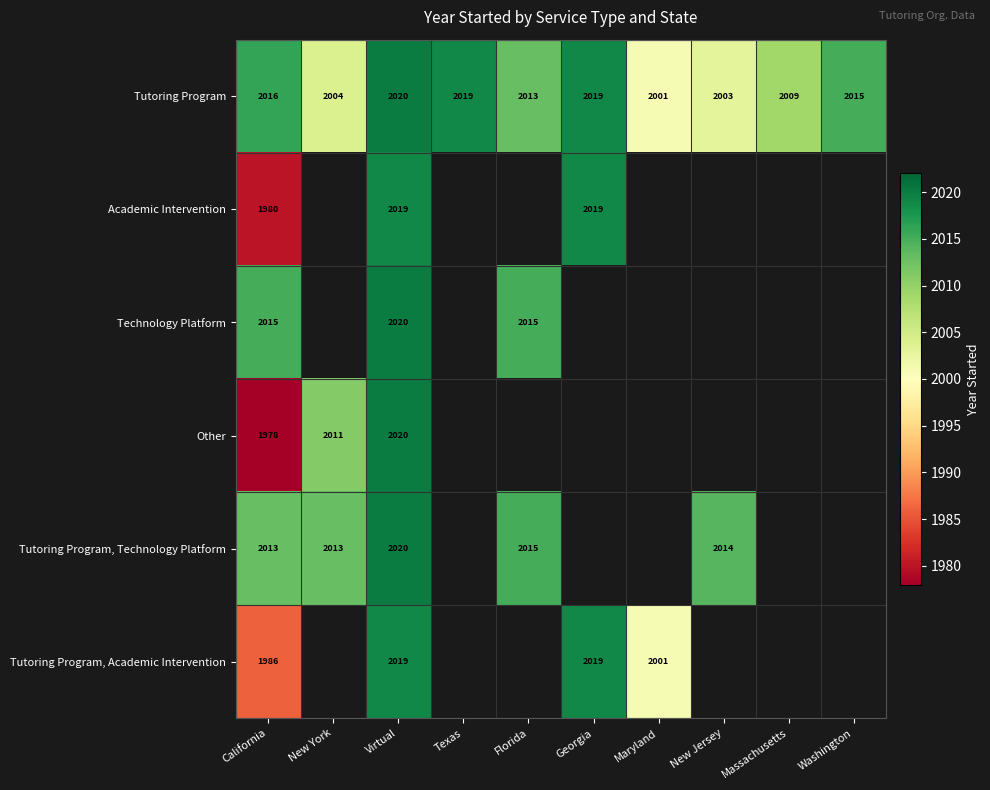

True or false: Tutoring Program, Technology Platform has a value of 3525 at Florida.

False